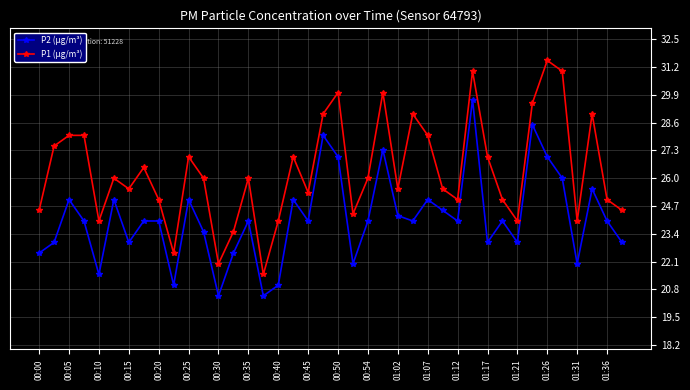

What are all the series names shown in the legend?

P2 (µg/m³), P1 (µg/m³)